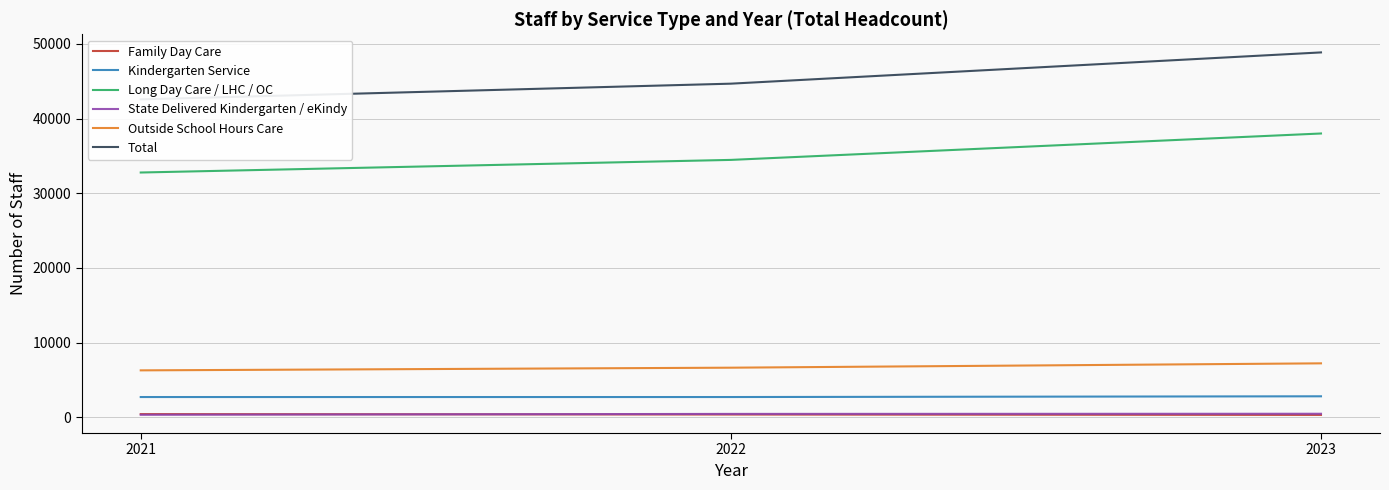

At which category is the sum across all series the highest?

2023